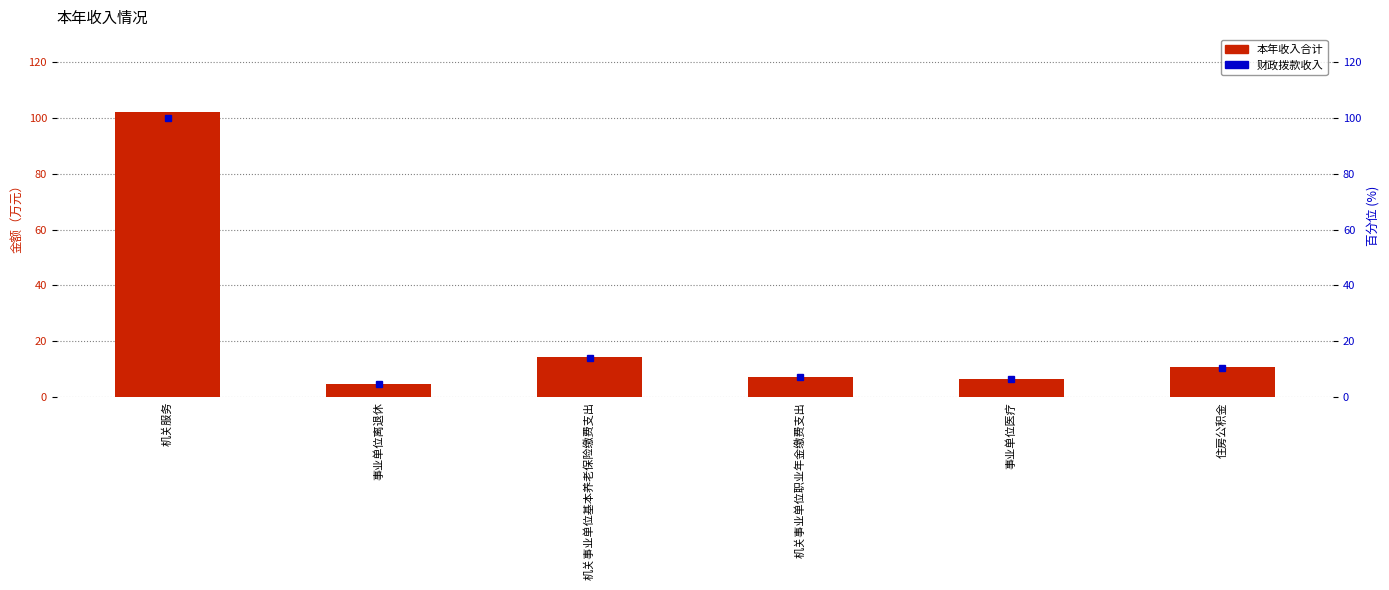

What is the value of the 财政拨款收入占比 bar at the 5th from the left?

6.5